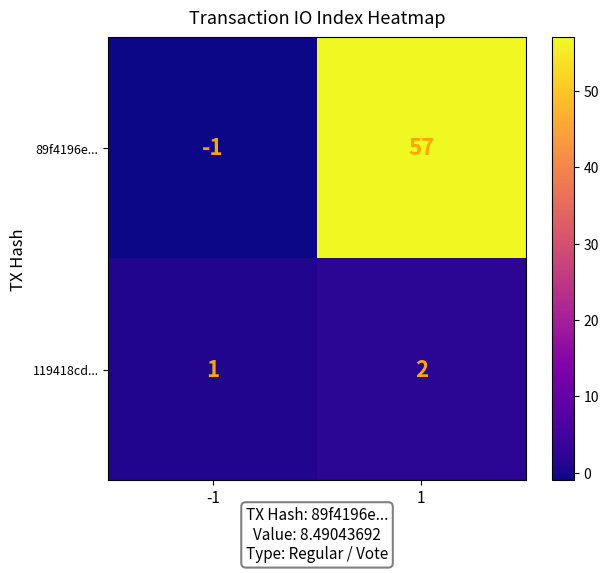

At which category is the sum across all series the highest?

1